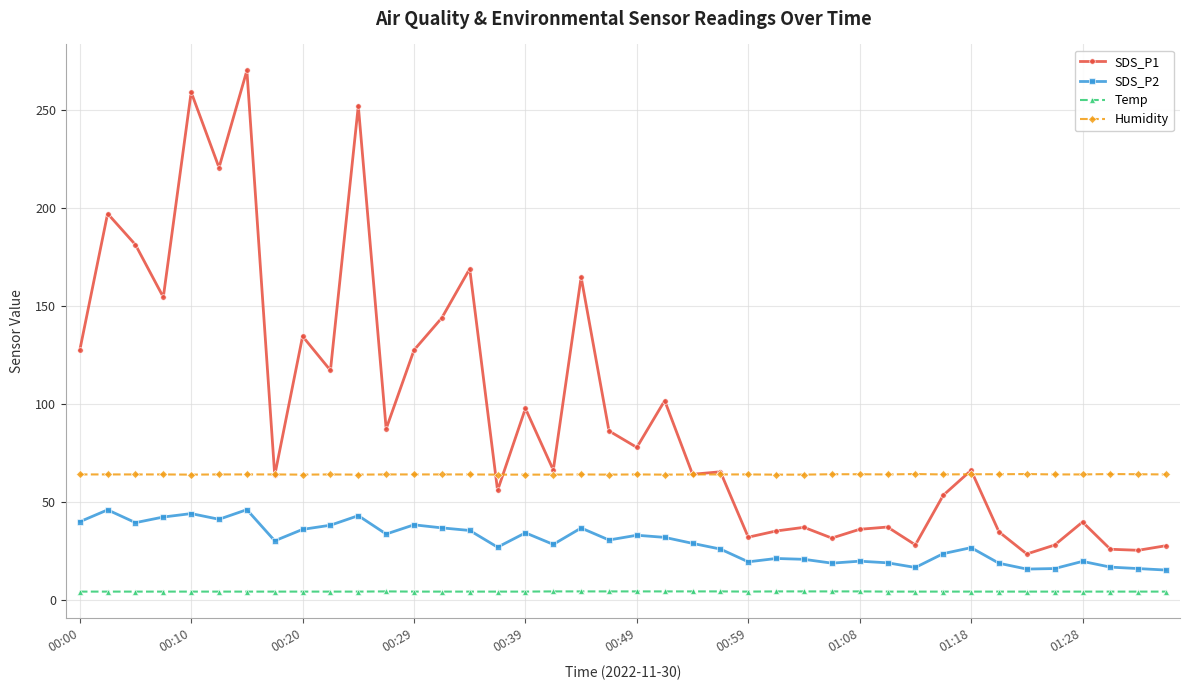

What is the minimum value for SDS_P2?

15.5